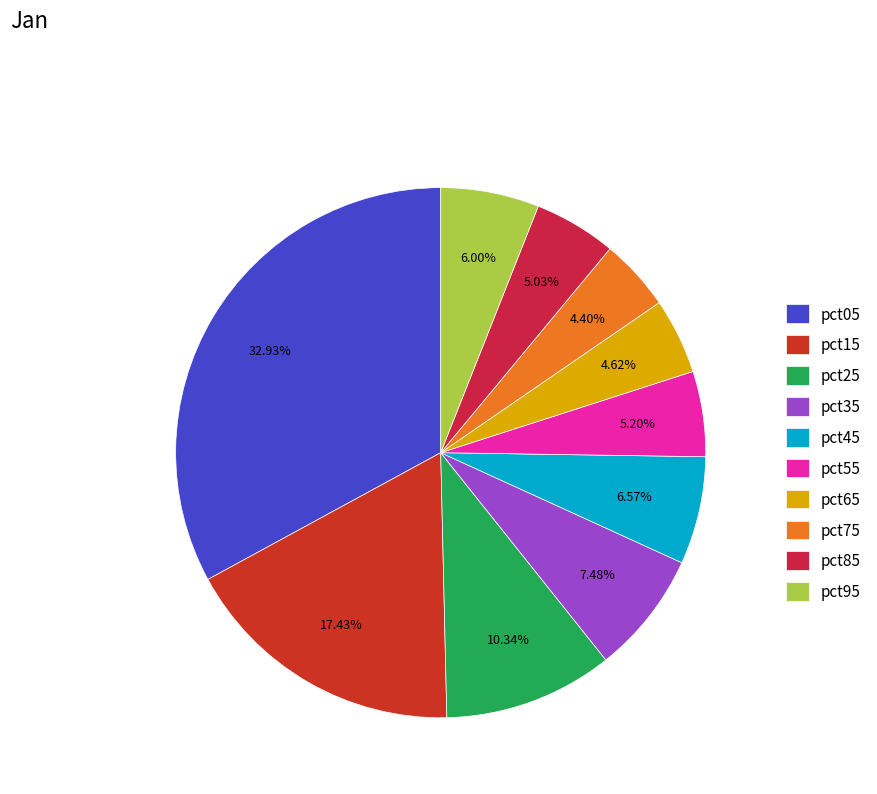

Is there a majority slice in this chart?

No